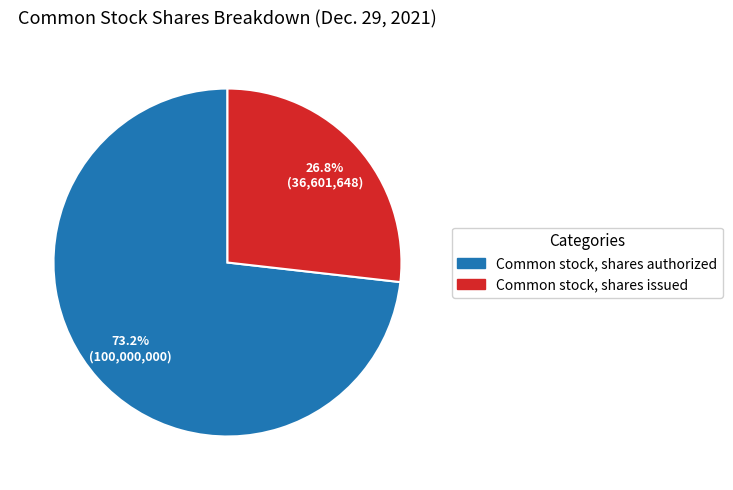

Is it true that Common stock, shares issued is 20% of the pie?

False